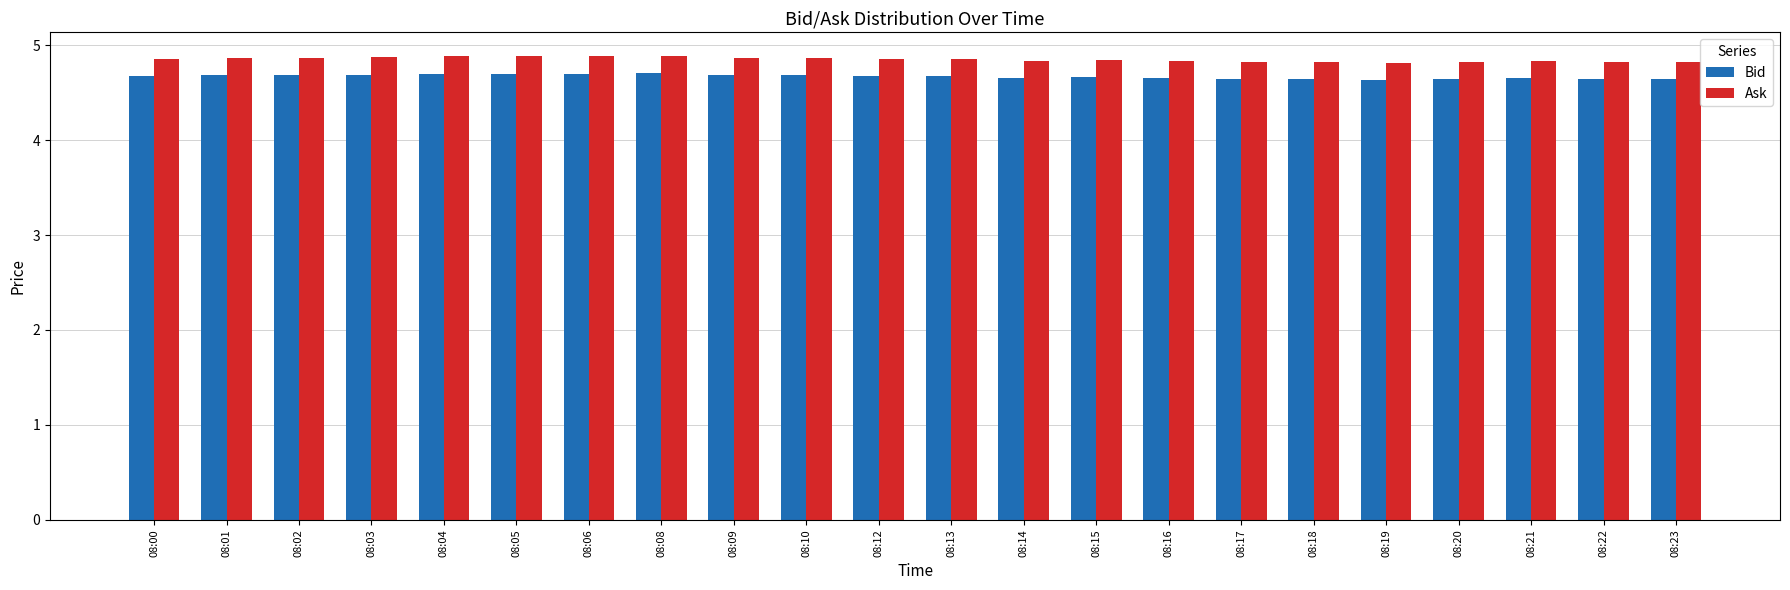

The Bid series shows 4.7 at 08:05. True or false?

True